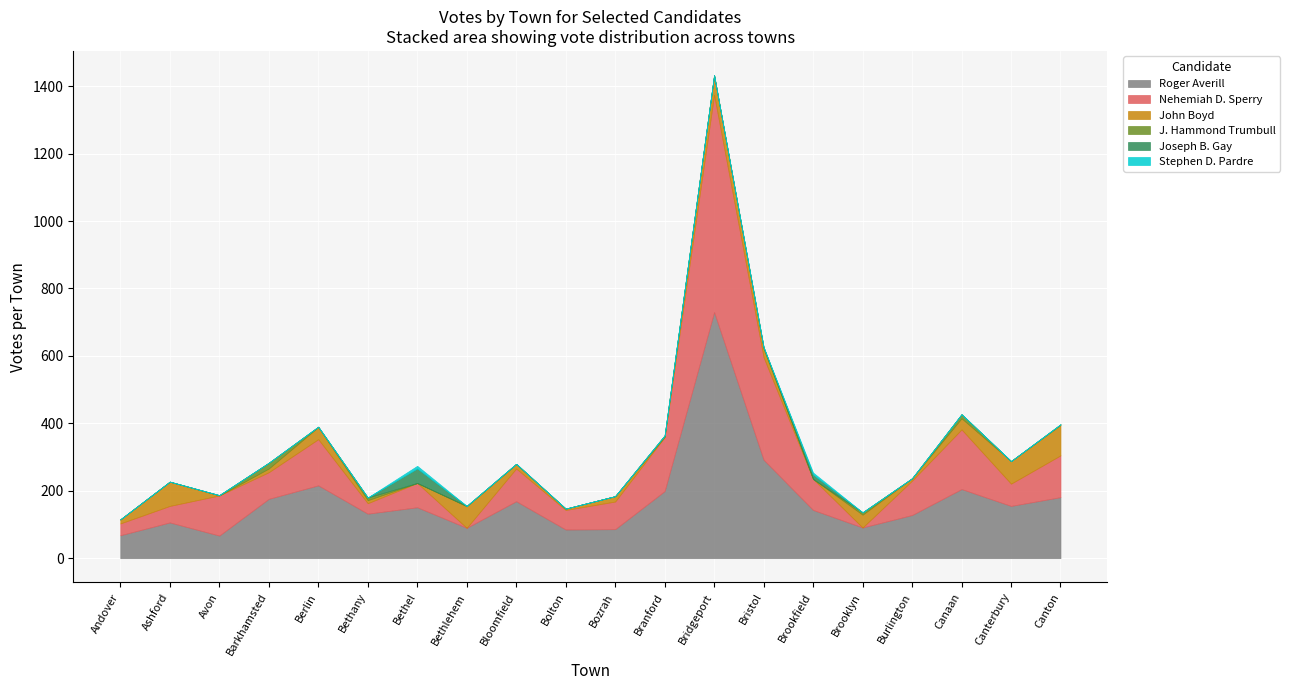

How many lines are shown in the chart?

6